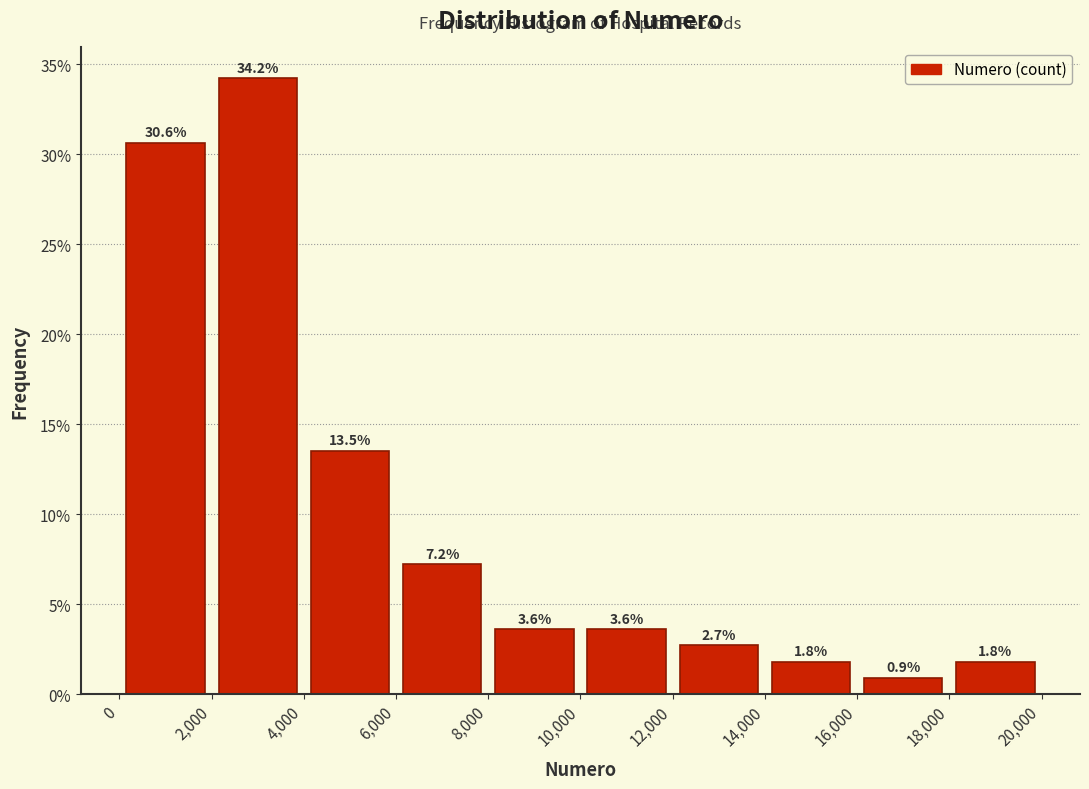

What is the height of the bar covering 12,000 to 14,000 on the x-axis?

2.7